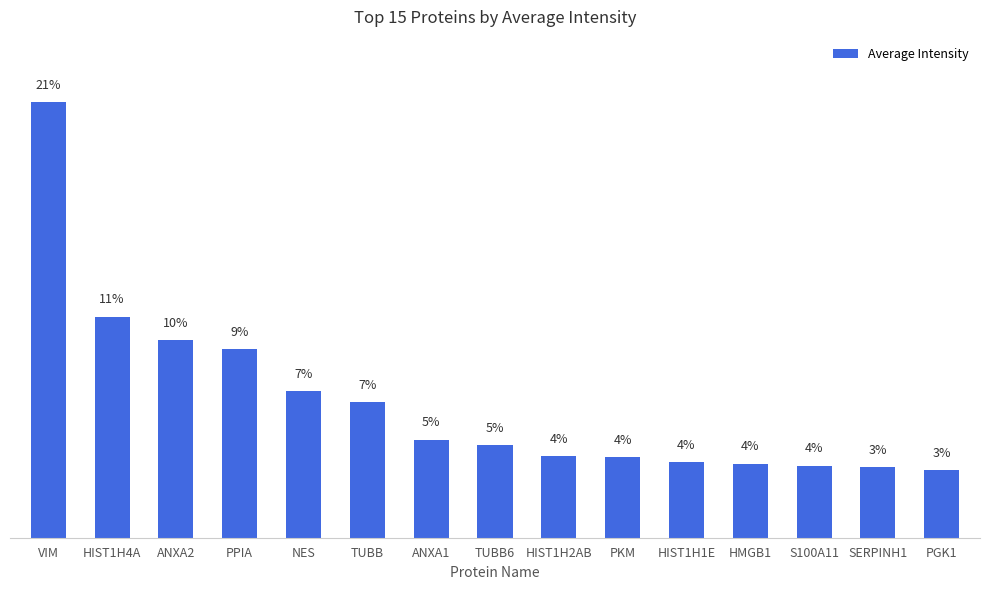

Are the bars horizontal?

No